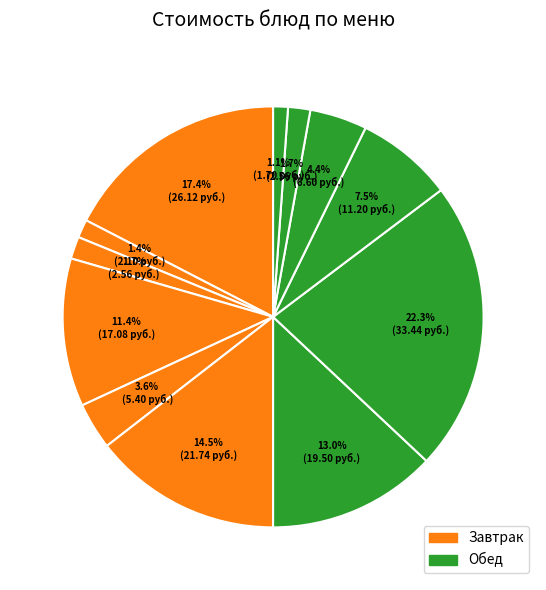

Rank the categories by value from lowest to highest.

Хлеб ржаной, Чай с сахаром, Хлеб пшеничный (завтрак), Хлеб пшеничный (обед), Огурец соленый порционный, Компот из смеси фруктов с витамином С, Рис отварной с маслом сливочным, Картофельное пюре, Суп картофельный с рыбными консервами, Груша, Котлета из мяса кур, Печень по-строгановски